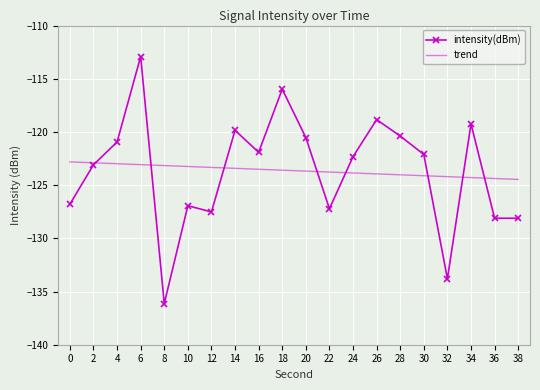

Reading left to right, what are all the values shown in this chart?

0=-126.8	2=-123.1	4=-120.9	6=-112.9	8=-136.1	10=-126.9	12=-127.5	14=-119.8	16=-121.9	18=-116.0	20=-120.5	22=-127.2	24=-122.3	26=-118.8	28=-120.4	30=-122.1	32=-133.8	34=-119.2	36=-128.1	38=-128.1